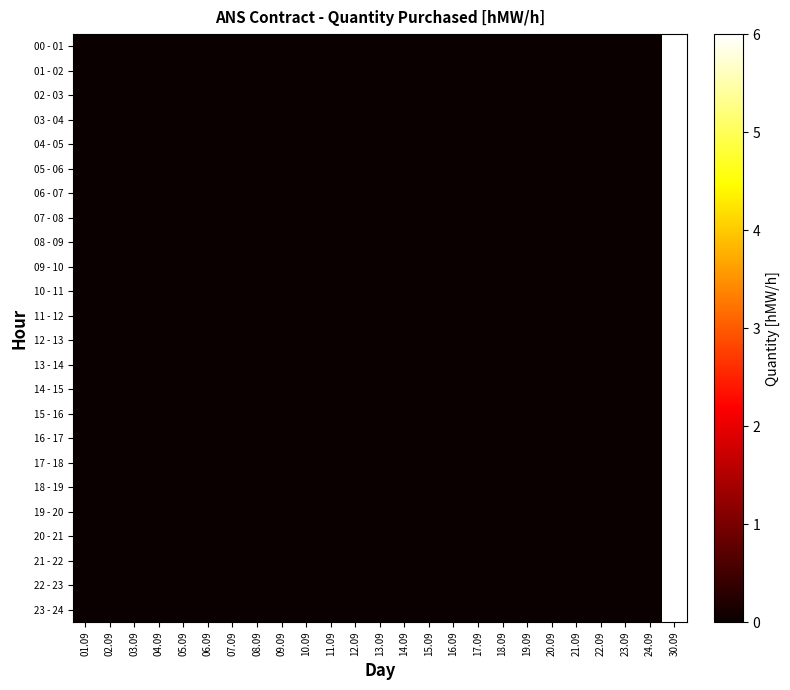

Reading left to right, what are all the values shown in this chart?

00 - 01: 01.09=0	02.09=0	03.09=0	04.09=0	05.09=0	06.09=0	07.09=0	08.09=0	09.09=0	10.09=0	11.09=0	12.09=0	13.09=0	14.09=0	15.09=0	16.09=0	17.09=0	18.09=0	19.09=0	20.09=0	21.09=0	22.09=0	23.09=0	24.09=0	30.09=6
01 - 02: 01.09=0	02.09=0	03.09=0	04.09=0	05.09=0	06.09=0	07.09=0	08.09=0	09.09=0	10.09=0	11.09=0	12.09=0	13.09=0	14.09=0	15.09=0	16.09=0	17.09=0	18.09=0	19.09=0	20.09=0	21.09=0	22.09=0	23.09=0	24.09=0	30.09=6
02 - 03: 01.09=0	02.09=0	03.09=0	04.09=0	05.09=0	06.09=0	07.09=0	08.09=0	09.09=0	10.09=0	11.09=0	12.09=0	13.09=0	14.09=0	15.09=0	16.09=0	17.09=0	18.09=0	19.09=0	20.09=0	21.09=0	22.09=0	23.09=0	24.09=0	30.09=6
03 - 04: 01.09=0	02.09=0	03.09=0	04.09=0	05.09=0	06.09=0	07.09=0	08.09=0	09.09=0	10.09=0	11.09=0	12.09=0	13.09=0	14.09=0	15.09=0	16.09=0	17.09=0	18.09=0	19.09=0	20.09=0	21.09=0	22.09=0	23.09=0	24.09=0	30.09=6
04 - 05: 01.09=0	02.09=0	03.09=0	04.09=0	05.09=0	06.09=0	07.09=0	08.09=0	09.09=0	10.09=0	11.09=0	12.09=0	13.09=0	14.09=0	15.09=0	16.09=0	17.09=0	18.09=0	19.09=0	20.09=0	21.09=0	22.09=0	23.09=0	24.09=0	30.09=6
05 - 06: 01.09=0	02.09=0	03.09=0	04.09=0	05.09=0	06.09=0	07.09=0	08.09=0	09.09=0	10.09=0	11.09=0	12.09=0	13.09=0	14.09=0	15.09=0	16.09=0	17.09=0	18.09=0	19.09=0	20.09=0	21.09=0	22.09=0	23.09=0	24.09=0	30.09=6
06 - 07: 01.09=0	02.09=0	03.09=0	04.09=0	05.09=0	06.09=0	07.09=0	08.09=0	09.09=0	10.09=0	11.09=0	12.09=0	13.09=0	14.09=0	15.09=0	16.09=0	17.09=0	18.09=0	19.09=0	20.09=0	21.09=0	22.09=0	23.09=0	24.09=0	30.09=6
07 - 08: 01.09=0	02.09=0	03.09=0	04.09=0	05.09=0	06.09=0	07.09=0	08.09=0	09.09=0	10.09=0	11.09=0	12.09=0	13.09=0	14.09=0	15.09=0	16.09=0	17.09=0	18.09=0	19.09=0	20.09=0	21.09=0	22.09=0	23.09=0	24.09=0	30.09=6
08 - 09: 01.09=0	02.09=0	03.09=0	04.09=0	05.09=0	06.09=0	07.09=0	08.09=0	09.09=0	10.09=0	11.09=0	12.09=0	13.09=0	14.09=0	15.09=0	16.09=0	17.09=0	18.09=0	19.09=0	20.09=0	21.09=0	22.09=0	23.09=0	24.09=0	30.09=6
09 - 10: 01.09=0	02.09=0	03.09=0	04.09=0	05.09=0	06.09=0	07.09=0	08.09=0	09.09=0	10.09=0	11.09=0	12.09=0	13.09=0	14.09=0	15.09=0	16.09=0	17.09=0	18.09=0	19.09=0	20.09=0	21.09=0	22.09=0	23.09=0	24.09=0	30.09=6
10 - 11: 01.09=0	02.09=0	03.09=0	04.09=0	05.09=0	06.09=0	07.09=0	08.09=0	09.09=0	10.09=0	11.09=0	12.09=0	13.09=0	14.09=0	15.09=0	16.09=0	17.09=0	18.09=0	19.09=0	20.09=0	21.09=0	22.09=0	23.09=0	24.09=0	30.09=6
11 - 12: 01.09=0	02.09=0	03.09=0	04.09=0	05.09=0	06.09=0	07.09=0	08.09=0	09.09=0	10.09=0	11.09=0	12.09=0	13.09=0	14.09=0	15.09=0	16.09=0	17.09=0	18.09=0	19.09=0	20.09=0	21.09=0	22.09=0	23.09=0	24.09=0	30.09=6
12 - 13: 01.09=0	02.09=0	03.09=0	04.09=0	05.09=0	06.09=0	07.09=0	08.09=0	09.09=0	10.09=0	11.09=0	12.09=0	13.09=0	14.09=0	15.09=0	16.09=0	17.09=0	18.09=0	19.09=0	20.09=0	21.09=0	22.09=0	23.09=0	24.09=0	30.09=6
13 - 14: 01.09=0	02.09=0	03.09=0	04.09=0	05.09=0	06.09=0	07.09=0	08.09=0	09.09=0	10.09=0	11.09=0	12.09=0	13.09=0	14.09=0	15.09=0	16.09=0	17.09=0	18.09=0	19.09=0	20.09=0	21.09=0	22.09=0	23.09=0	24.09=0	30.09=6
14 - 15: 01.09=0	02.09=0	03.09=0	04.09=0	05.09=0	06.09=0	07.09=0	08.09=0	09.09=0	10.09=0	11.09=0	12.09=0	13.09=0	14.09=0	15.09=0	16.09=0	17.09=0	18.09=0	19.09=0	20.09=0	21.09=0	22.09=0	23.09=0	24.09=0	30.09=6
15 - 16: 01.09=0	02.09=0	03.09=0	04.09=0	05.09=0	06.09=0	07.09=0	08.09=0	09.09=0	10.09=0	11.09=0	12.09=0	13.09=0	14.09=0	15.09=0	16.09=0	17.09=0	18.09=0	19.09=0	20.09=0	21.09=0	22.09=0	23.09=0	24.09=0	30.09=6
16 - 17: 01.09=0	02.09=0	03.09=0	04.09=0	05.09=0	06.09=0	07.09=0	08.09=0	09.09=0	10.09=0	11.09=0	12.09=0	13.09=0	14.09=0	15.09=0	16.09=0	17.09=0	18.09=0	19.09=0	20.09=0	21.09=0	22.09=0	23.09=0	24.09=0	30.09=6
17 - 18: 01.09=0	02.09=0	03.09=0	04.09=0	05.09=0	06.09=0	07.09=0	08.09=0	09.09=0	10.09=0	11.09=0	12.09=0	13.09=0	14.09=0	15.09=0	16.09=0	17.09=0	18.09=0	19.09=0	20.09=0	21.09=0	22.09=0	23.09=0	24.09=0	30.09=6
18 - 19: 01.09=0	02.09=0	03.09=0	04.09=0	05.09=0	06.09=0	07.09=0	08.09=0	09.09=0	10.09=0	11.09=0	12.09=0	13.09=0	14.09=0	15.09=0	16.09=0	17.09=0	18.09=0	19.09=0	20.09=0	21.09=0	22.09=0	23.09=0	24.09=0	30.09=6
19 - 20: 01.09=0	02.09=0	03.09=0	04.09=0	05.09=0	06.09=0	07.09=0	08.09=0	09.09=0	10.09=0	11.09=0	12.09=0	13.09=0	14.09=0	15.09=0	16.09=0	17.09=0	18.09=0	19.09=0	20.09=0	21.09=0	22.09=0	23.09=0	24.09=0	30.09=6
20 - 21: 01.09=0	02.09=0	03.09=0	04.09=0	05.09=0	06.09=0	07.09=0	08.09=0	09.09=0	10.09=0	11.09=0	12.09=0	13.09=0	14.09=0	15.09=0	16.09=0	17.09=0	18.09=0	19.09=0	20.09=0	21.09=0	22.09=0	23.09=0	24.09=0	30.09=6
21 - 22: 01.09=0	02.09=0	03.09=0	04.09=0	05.09=0	06.09=0	07.09=0	08.09=0	09.09=0	10.09=0	11.09=0	12.09=0	13.09=0	14.09=0	15.09=0	16.09=0	17.09=0	18.09=0	19.09=0	20.09=0	21.09=0	22.09=0	23.09=0	24.09=0	30.09=6
22 - 23: 01.09=0	02.09=0	03.09=0	04.09=0	05.09=0	06.09=0	07.09=0	08.09=0	09.09=0	10.09=0	11.09=0	12.09=0	13.09=0	14.09=0	15.09=0	16.09=0	17.09=0	18.09=0	19.09=0	20.09=0	21.09=0	22.09=0	23.09=0	24.09=0	30.09=6
23 - 24: 01.09=0	02.09=0	03.09=0	04.09=0	05.09=0	06.09=0	07.09=0	08.09=0	09.09=0	10.09=0	11.09=0	12.09=0	13.09=0	14.09=0	15.09=0	16.09=0	17.09=0	18.09=0	19.09=0	20.09=0	21.09=0	22.09=0	23.09=0	24.09=0	30.09=6